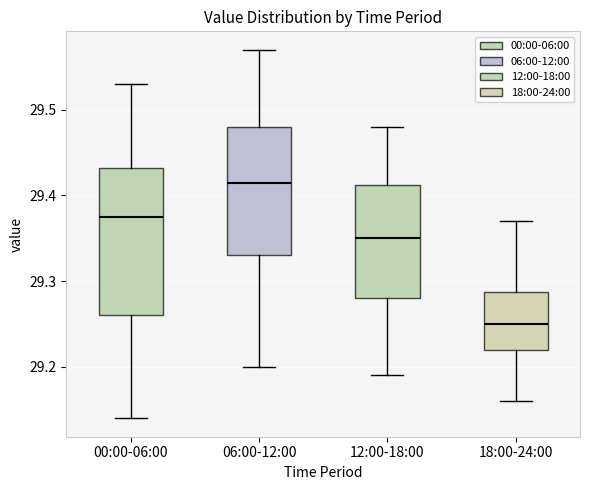

Where does the upper whisker of the box for 18:00-24:00 end on the y-axis? The values are not printed on the chart, so give them approximately, as read against the axis.

29.37